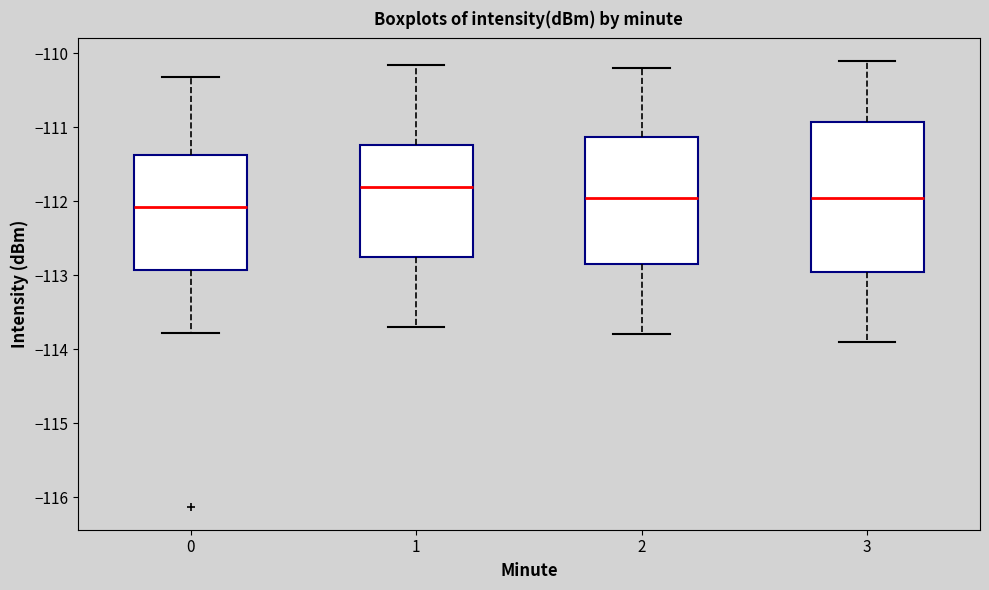

Where does the upper whisker of the box at x = 3 end on the y-axis? The values are not printed on the chart, so give them approximately, as read against the axis.

-110.1